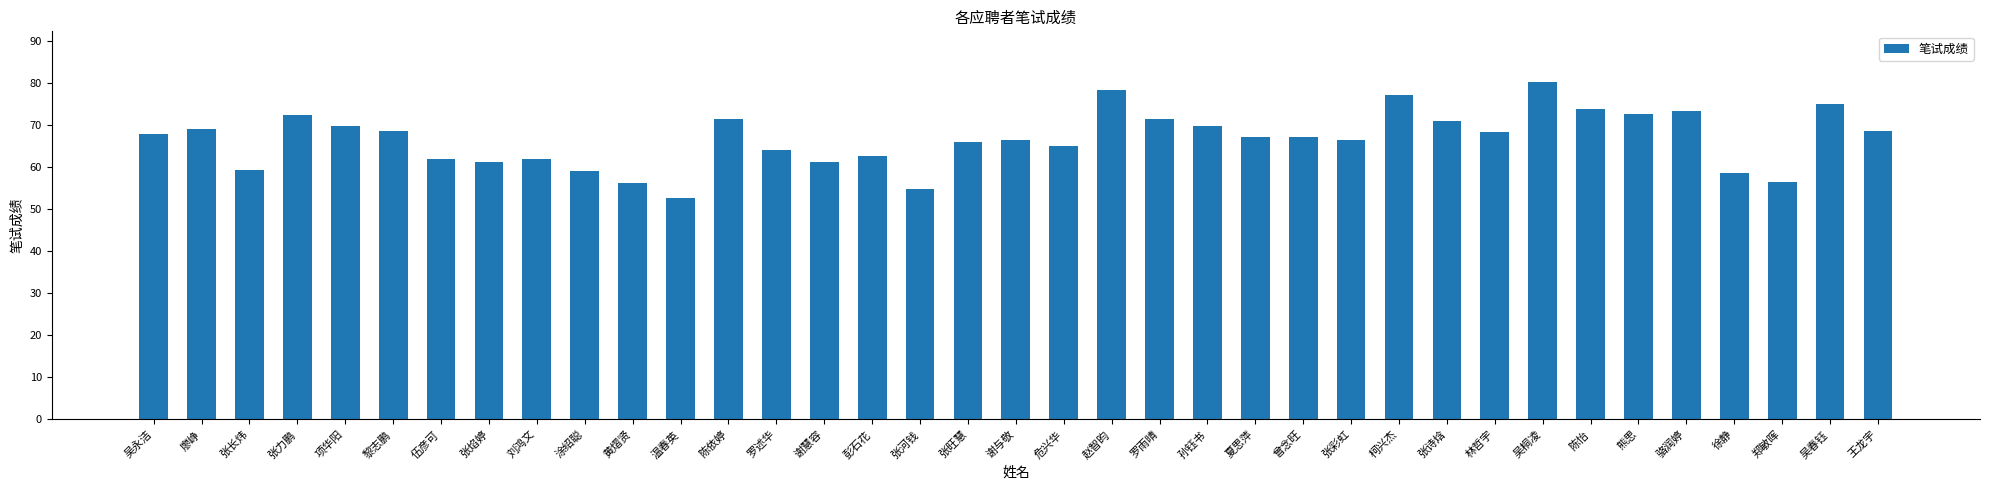

What is the difference between the maximum and second lowest values?

25.5